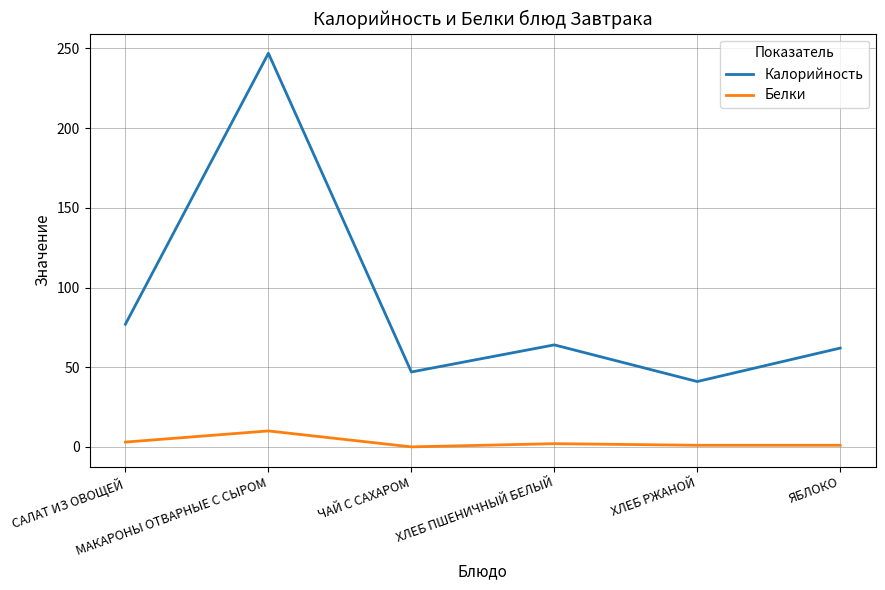

How many lines are shown in the chart?

2